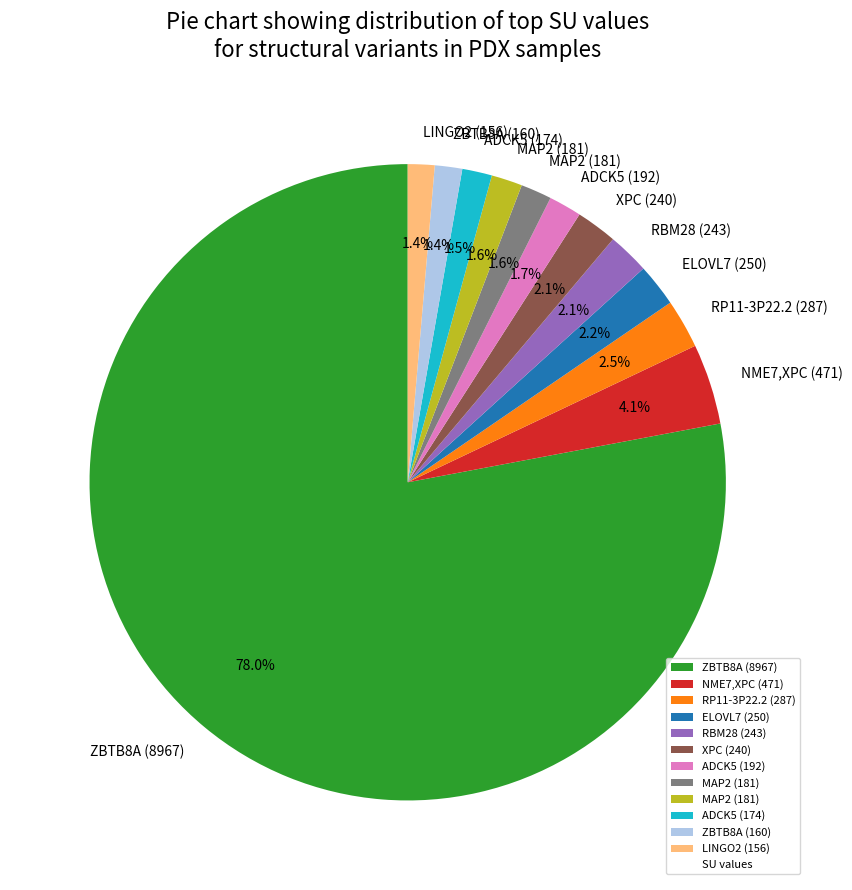

How many slices are in this pie chart?

12